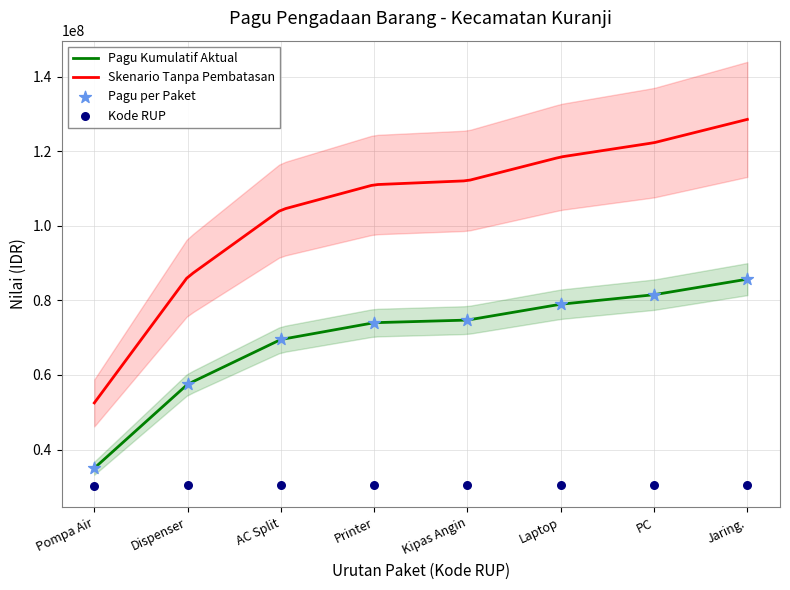

True or false: Skenario Tanpa Pembatasan and Pagu Kumulatif Aktual cross at least once.

False